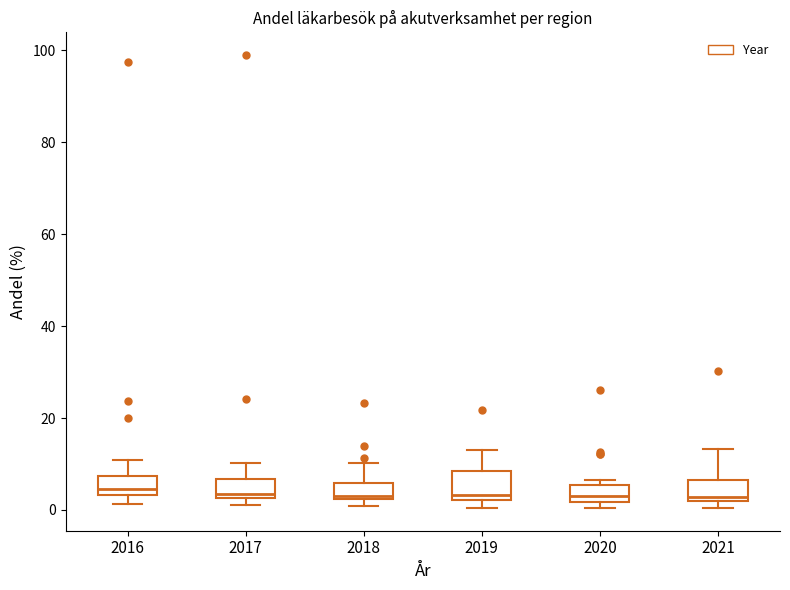

Reading left to right, read every box against the y-axis: the position of its median line, the range the box covers, and the ends of its whiskers. The values are not printed on the chart, so give them approximately, as read against the axis.

2016: median 4 (just above the box's lower edge), box 4 to 8, whiskers 2 to 10
2017: median 4, box 2 to 6, whiskers 2 (just below the box's lower edge) to 10
2018: median 4, box 2 to 6, whiskers 0 to 10
2019: median 4, box 2 to 8, whiskers 0 to 12
2020: median 4, box 2 to 6, whiskers 0 to 6 (just above the box's upper edge)
2021: median 2 (just above the box's lower edge), box 2 to 6, whiskers 0 to 14